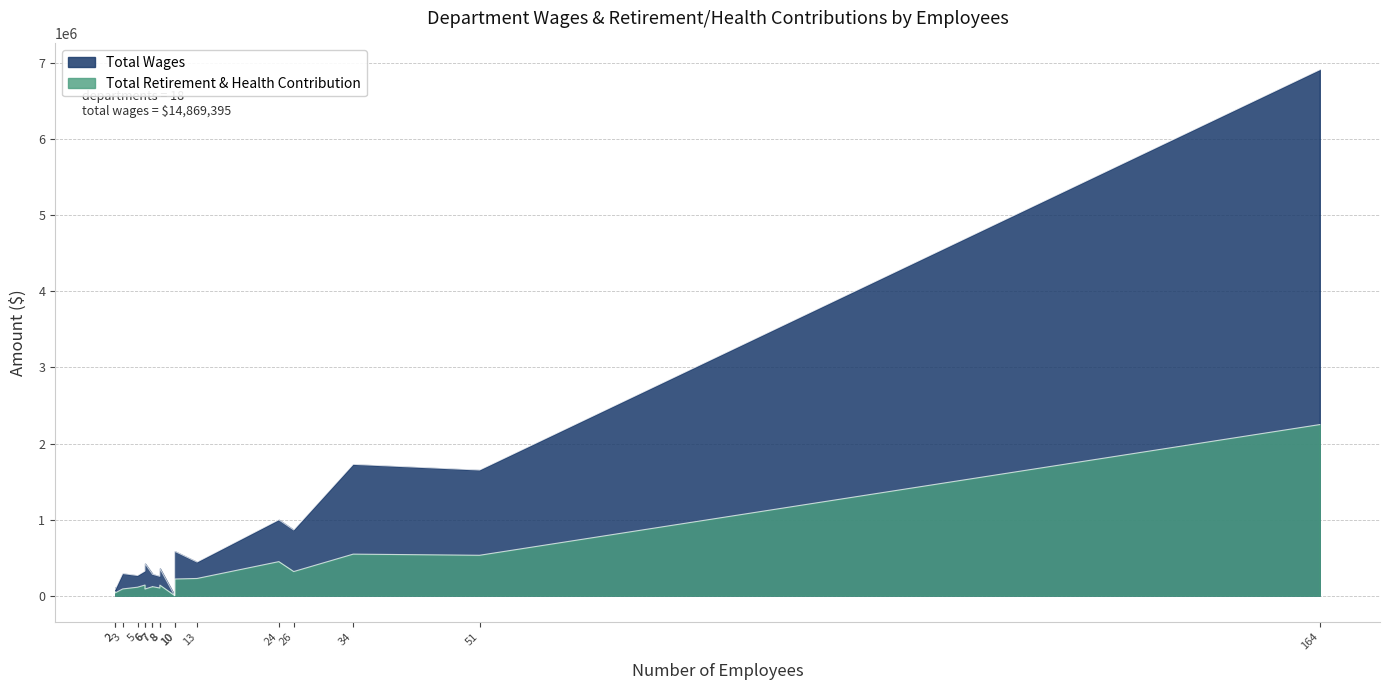

What is the difference between the highest and lowest values at General Administration?

202121